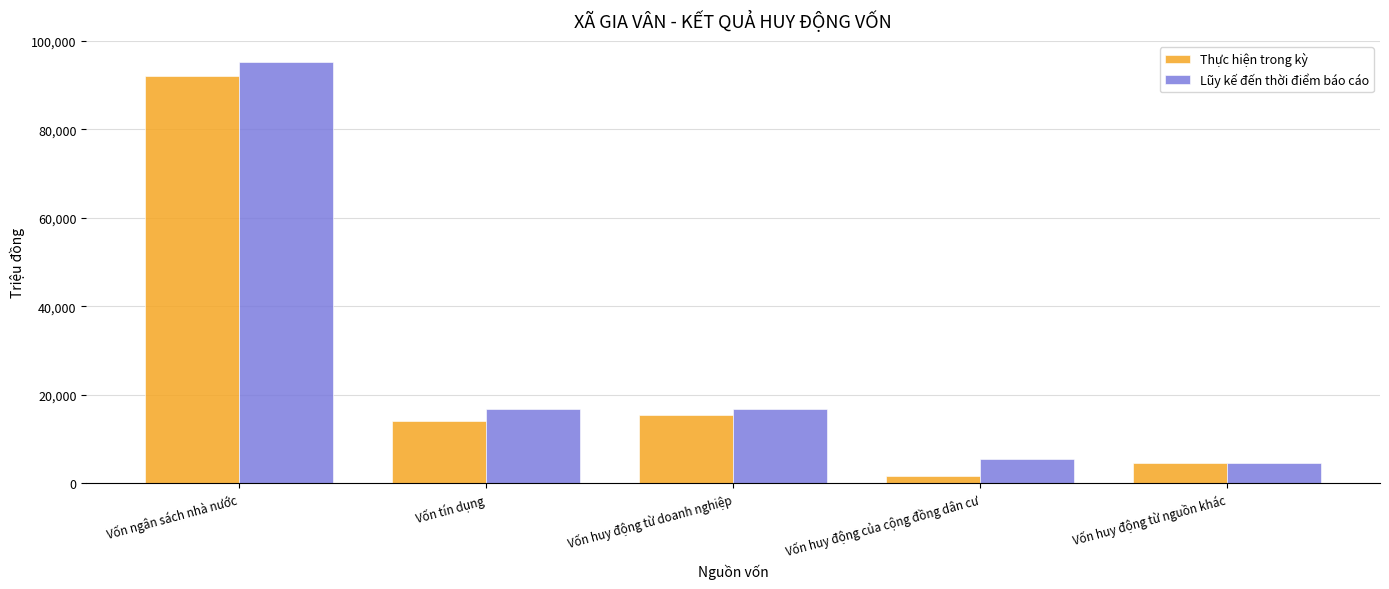

What is the value of the Lũy kế đến thời điểm báo cáo bar at the 2nd from the left?

16800.0